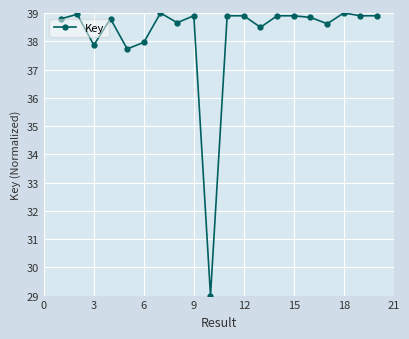

What is the average value?

38.2